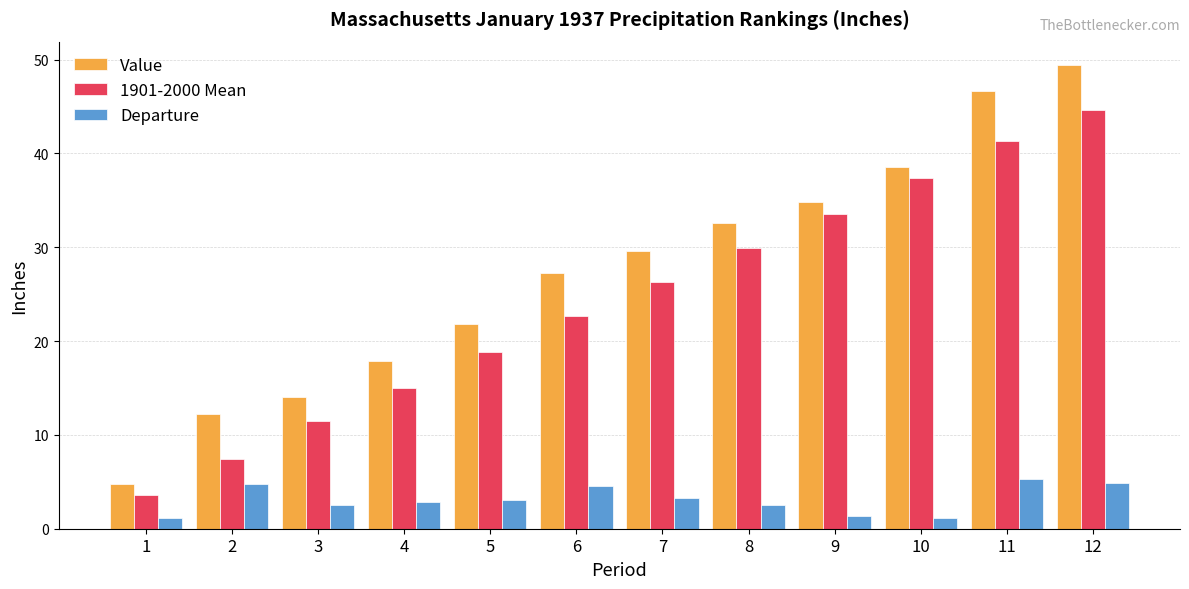

What is the minimum value for Value?

4.8